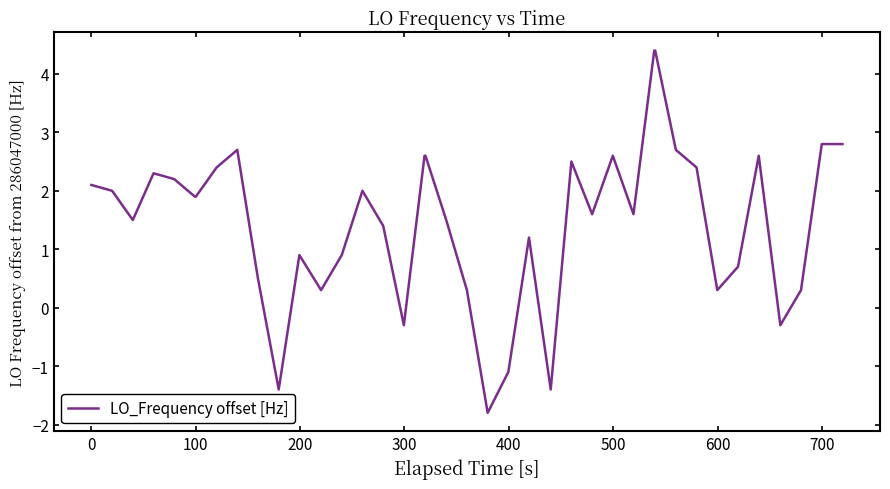

What is the minimum value shown in the chart?

-1.8